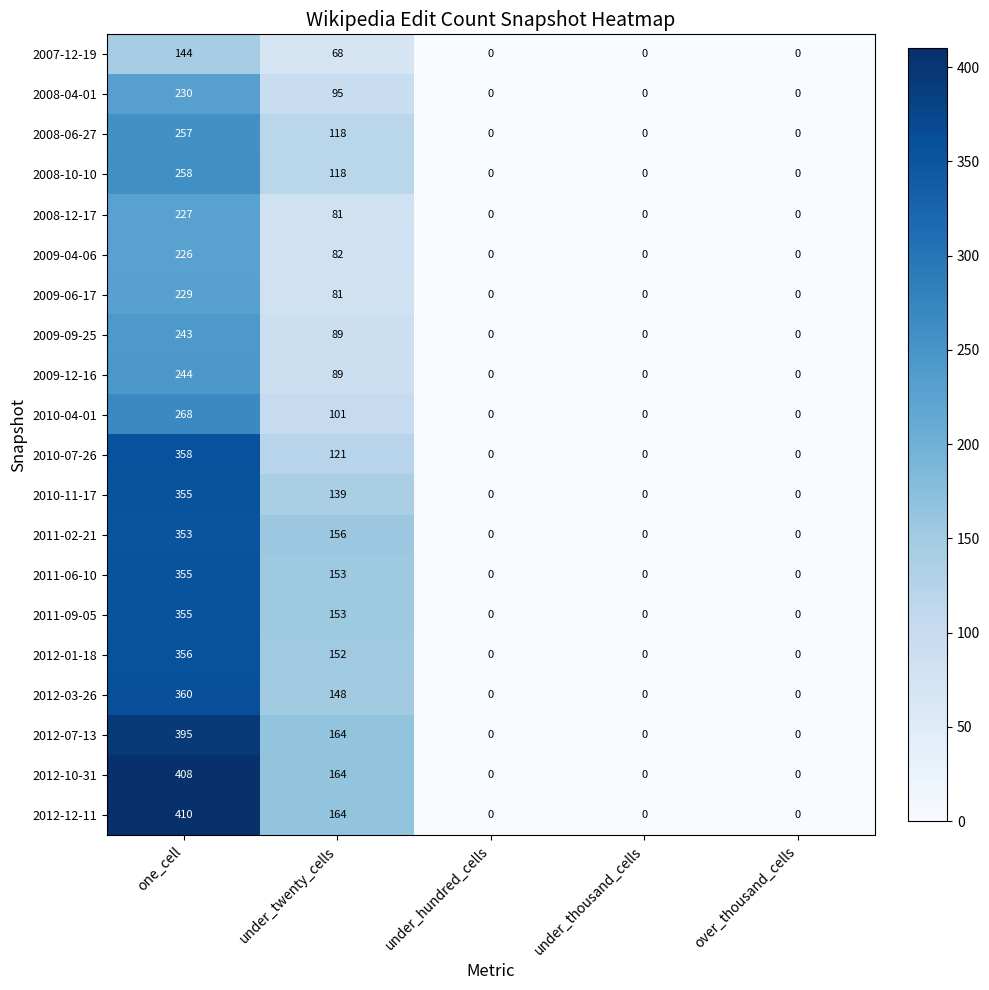

Which category has the highest value across all series?

one_cell